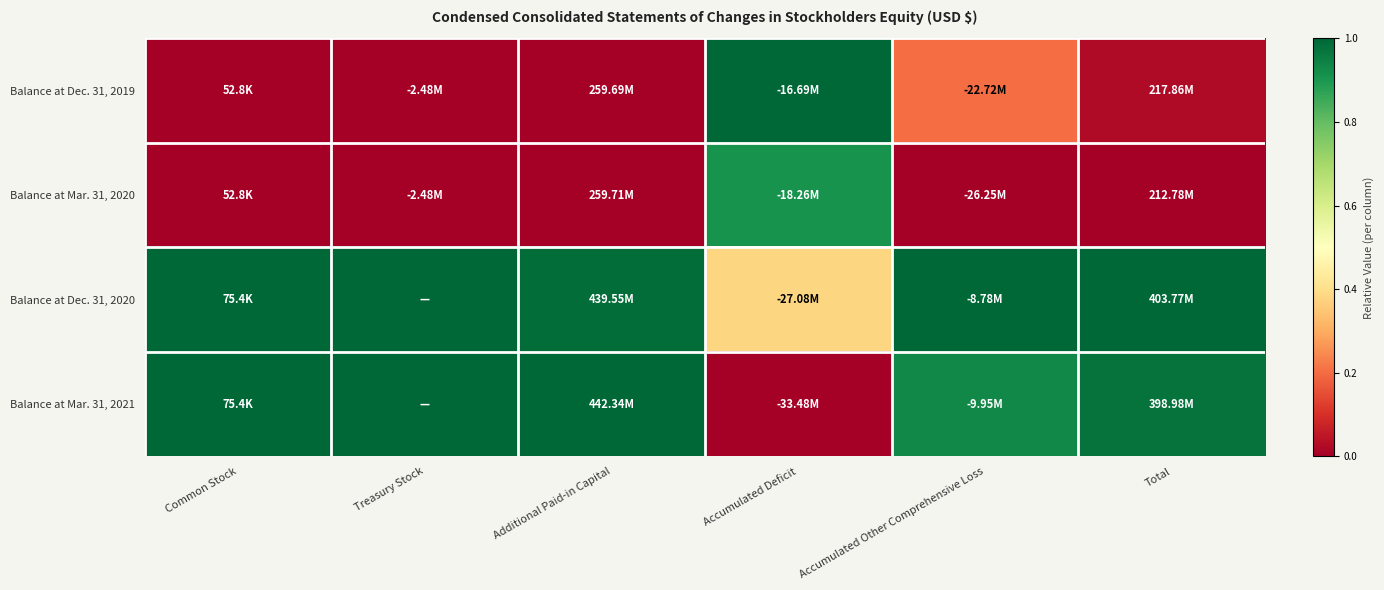

Count the number of data series in this chart.

4